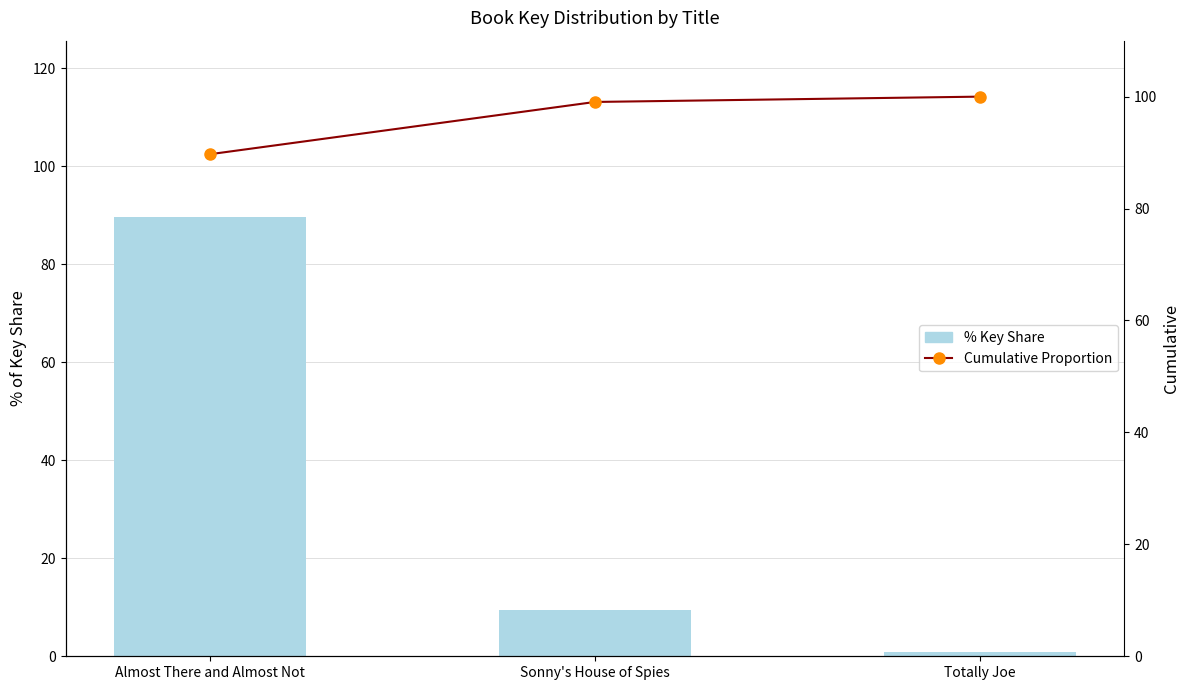

Reading right to left, extract all data points from this chart.

% Key Share: Totally Joe=1.0	Sonny's House of Spies=9.3	Almost There and Almost Not=89.7
Cumulative Proportion: Totally Joe=100.0	Sonny's House of Spies=99.0	Almost There and Almost Not=89.7